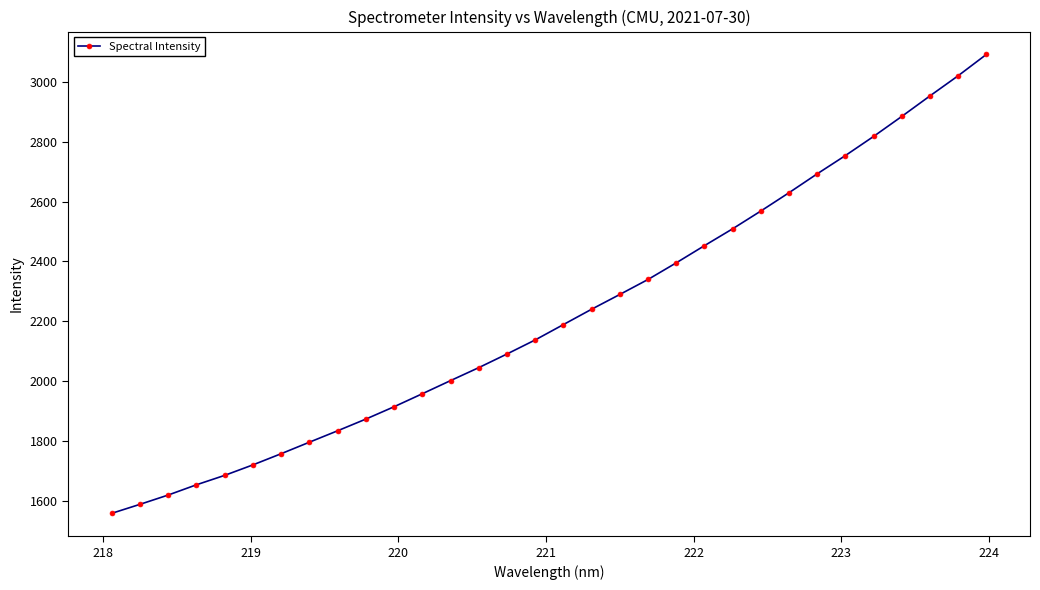

What is the value of the 30th point from the left?

2953.6